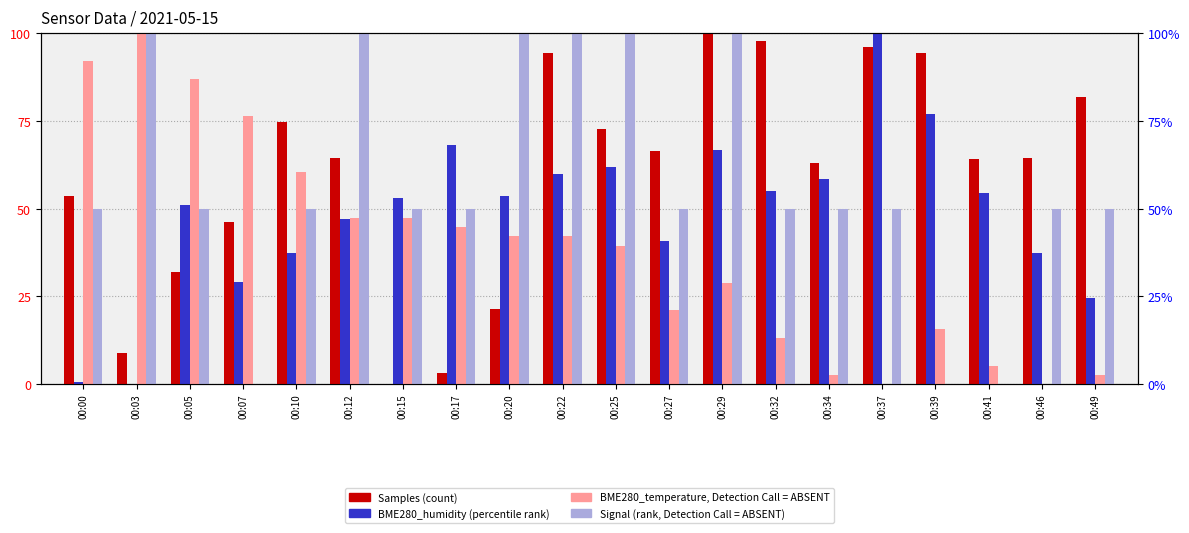

Where does the Samples (count) series first go above 64?

00:10